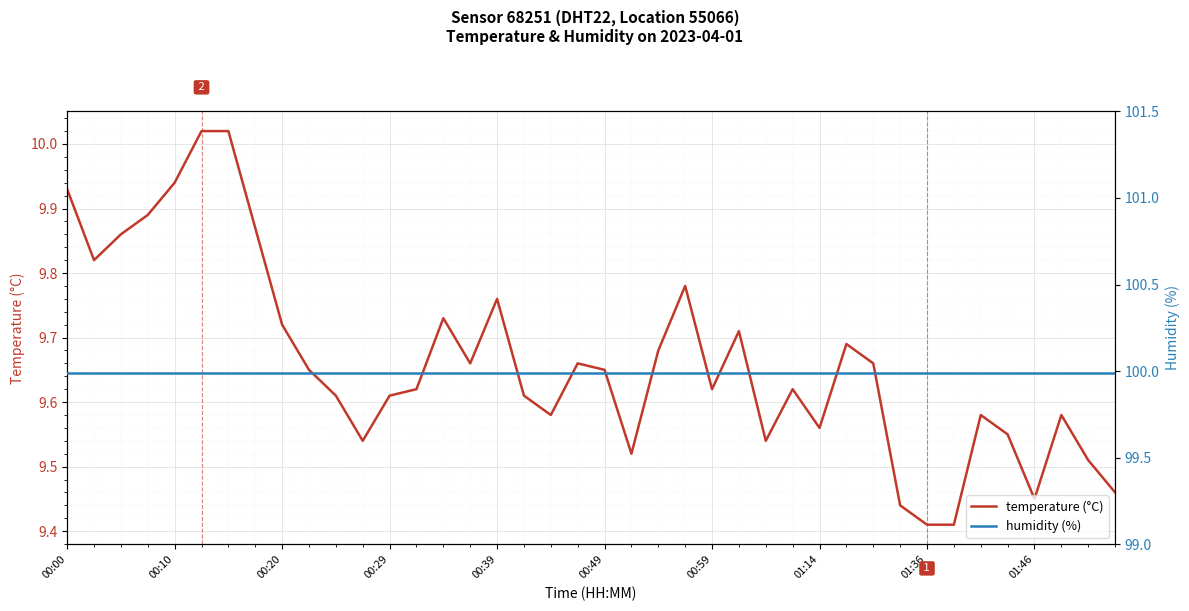

Which has a higher value, 30 or 20?

30